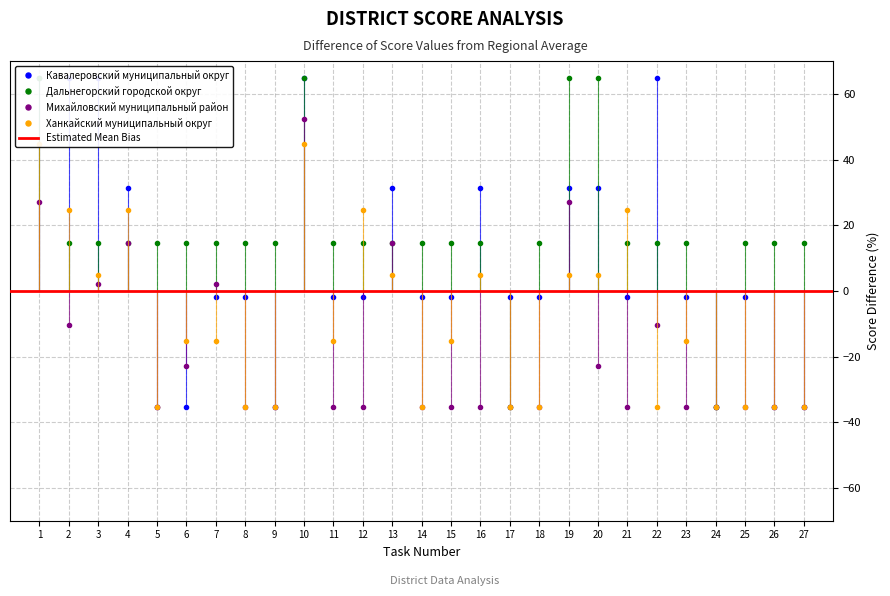

Reading right to left, what are all the values shown in this chart?

Кавалеровский муниципальный округ: -35.3	-35.3	-2.0	-35.3	-2.0	64.7	-2.0	31.4	31.4	-2.0	-2.0	31.4	-2.0	-2.0	31.4	-2.0	-2.0	64.7	-35.3	-2.0	-2.0	-35.3	-35.3	31.4	64.7	64.7	64.7
Дальнегорский городской округ: 14.7	14.7	14.7	-35.3	14.7	14.7	14.7	64.7	64.7	14.7	-35.3	14.7	14.7	14.7	14.7	14.7	14.7	64.7	14.7	14.7	14.7	14.7	14.7	14.7	14.7	14.7	64.7
Михайловский муниципальный район: -35.3	-35.3	-35.3	-35.3	-35.3	-10.3	-35.3	-22.8	27.2	-35.3	-35.3	-35.3	-35.3	-35.3	14.7	-35.3	-35.3	52.2	-35.3	-35.3	2.2	-22.8	-35.3	14.7	2.2	-10.3	27.2
Ханкайский муниципальный округ: -35.3	-35.3	-35.3	-35.3	-15.3	-35.3	24.7	4.7	4.7	-35.3	-35.3	4.7	-15.3	-35.3	4.7	24.7	-15.3	44.7	-35.3	-35.3	-15.3	-15.3	-35.3	24.7	4.7	24.7	44.7